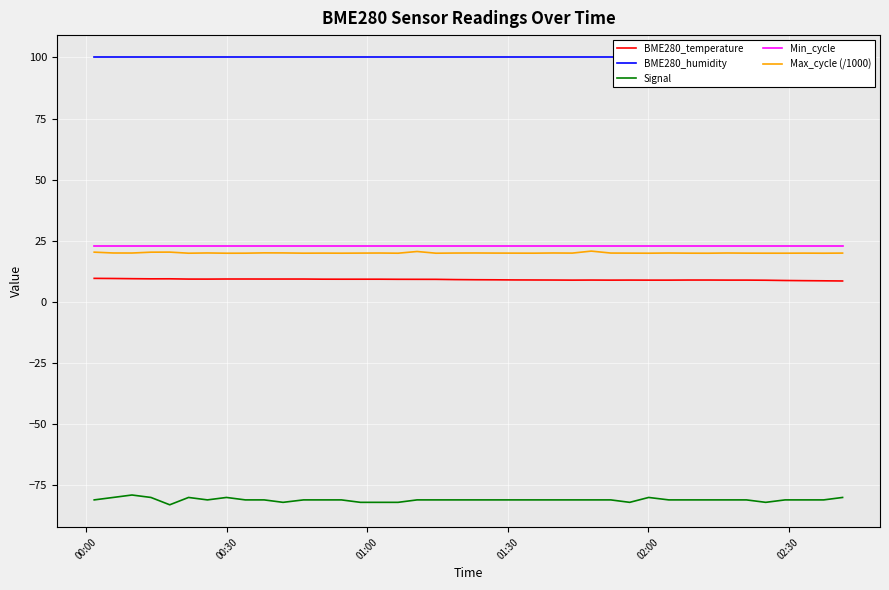

What are all the series names shown in the legend?

BME280_temperature, BME280_humidity, Signal, Min_cycle, Max_cycle (/1000)